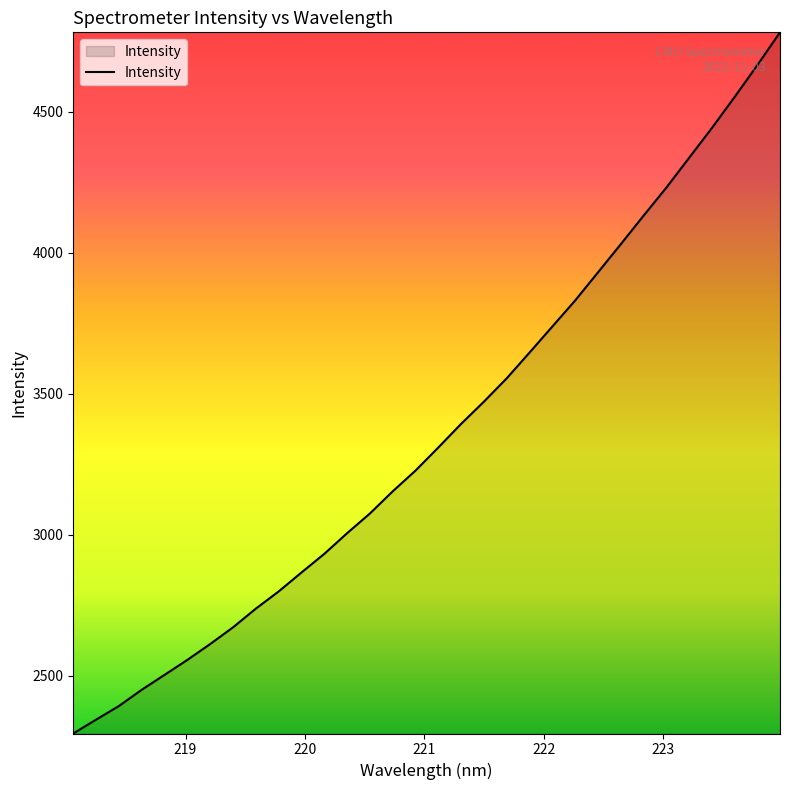

What is the greatest value displayed?

4781.6